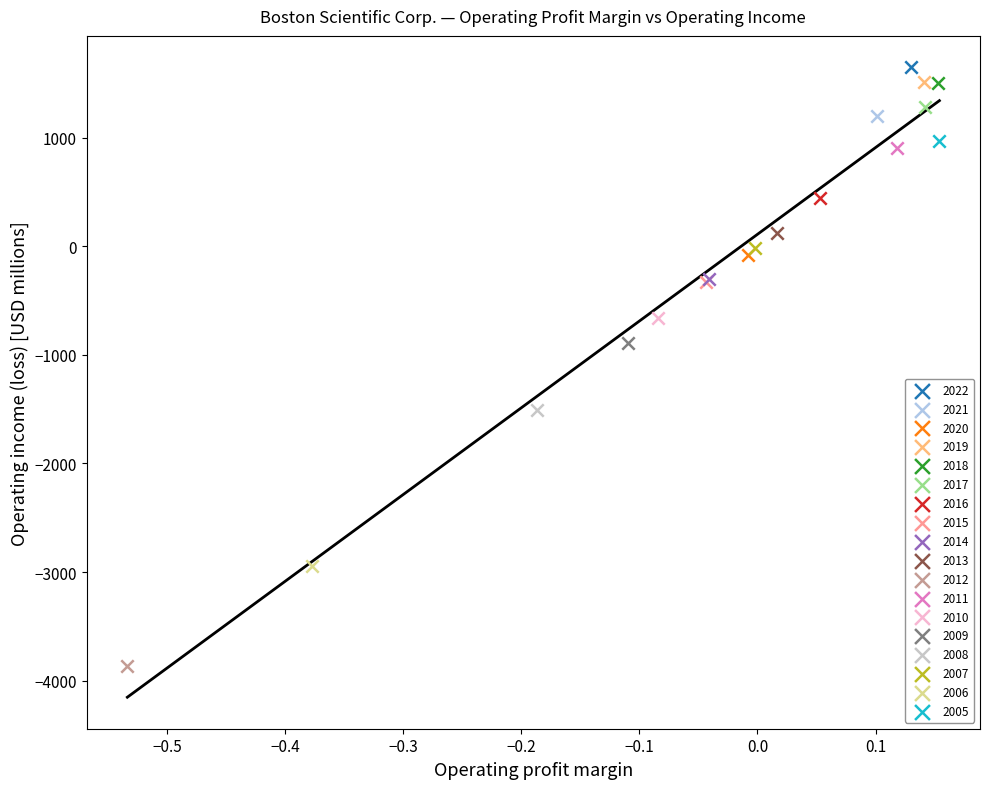

Which series reaches the maximum Y coordinate?

2022